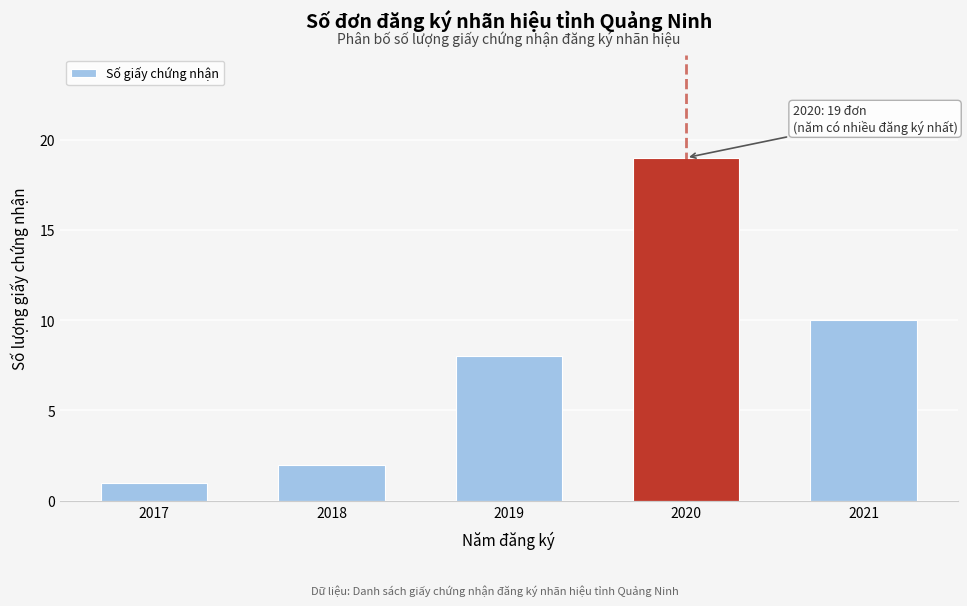

Reading left to right, transcribe all the data shown in this chart.

2017=1	2018=2	2019=8	2020=19	2021=10